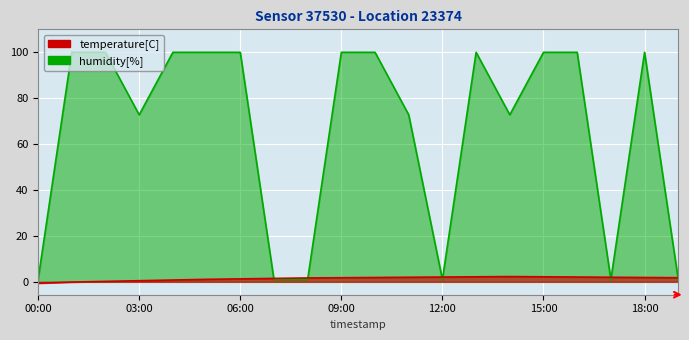

What is the difference between the second highest and minimum values in the humidity[%] series?

98.9